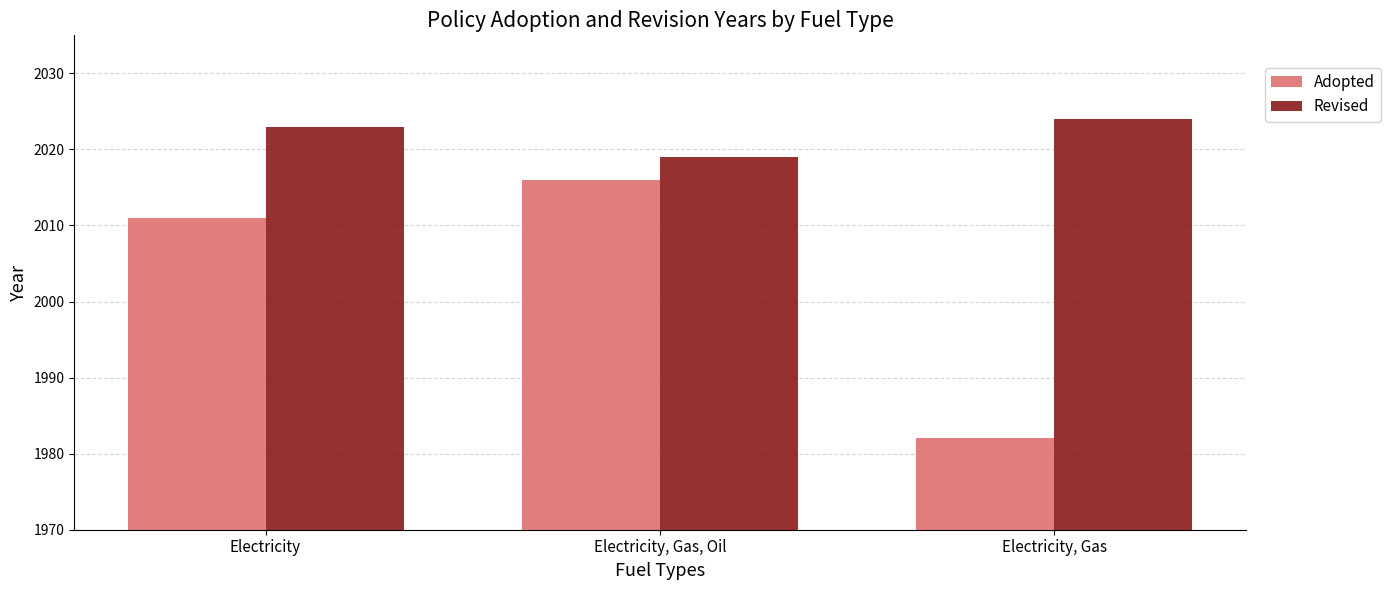

What is the maximum value for Revised?

2024